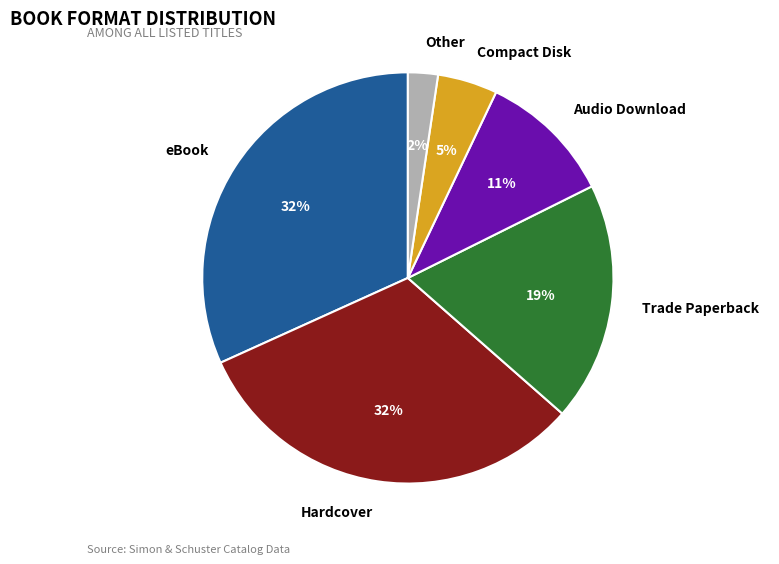

What percentage is the Trade Paperback slice, to the nearest percent?

19%